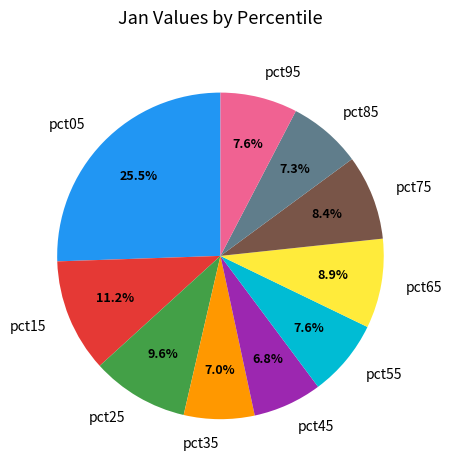

Which category has the biggest portion of the pie?

pct05